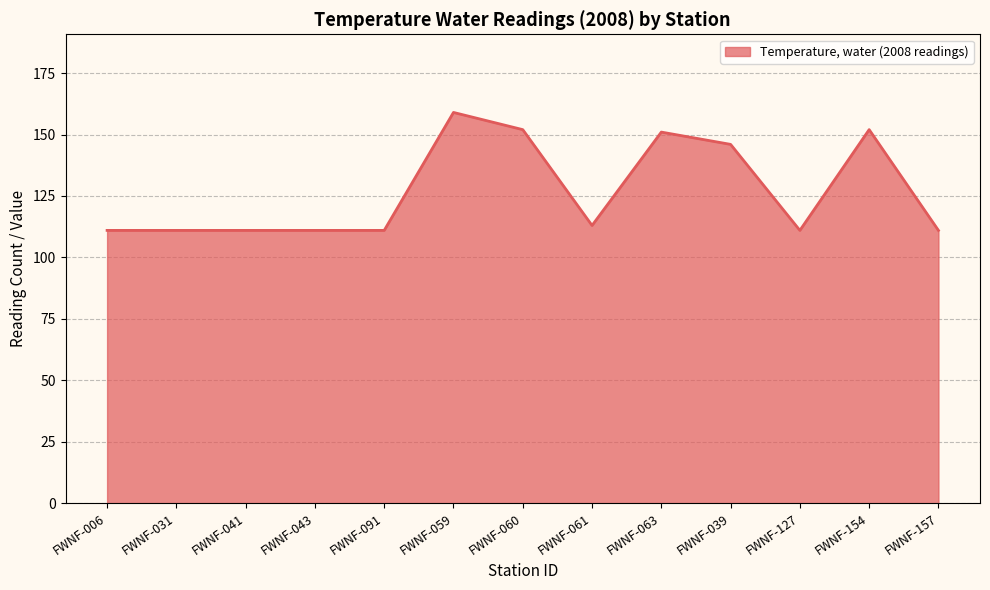

How many categories are shown in the chart?

13